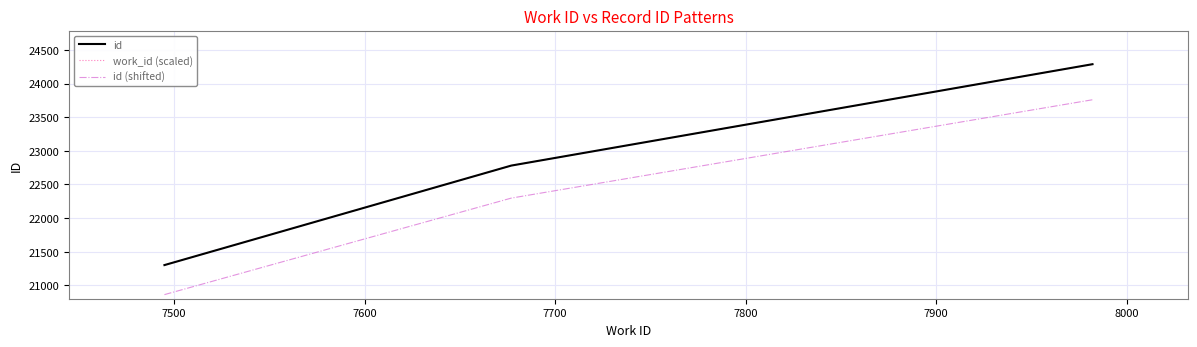

Reading right to left, extract all data points from this chart.

id: 24288.0	22781.0	21302.0
work_id (scaled): 24288.0	22781.0	21302.0
id (shifted): 23759.4	22297.6	20862.9